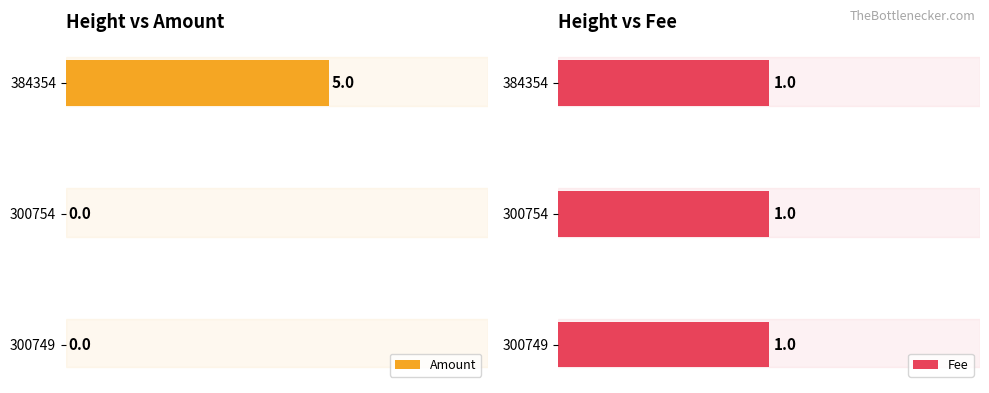

How many data points in Amount are above 0?

1